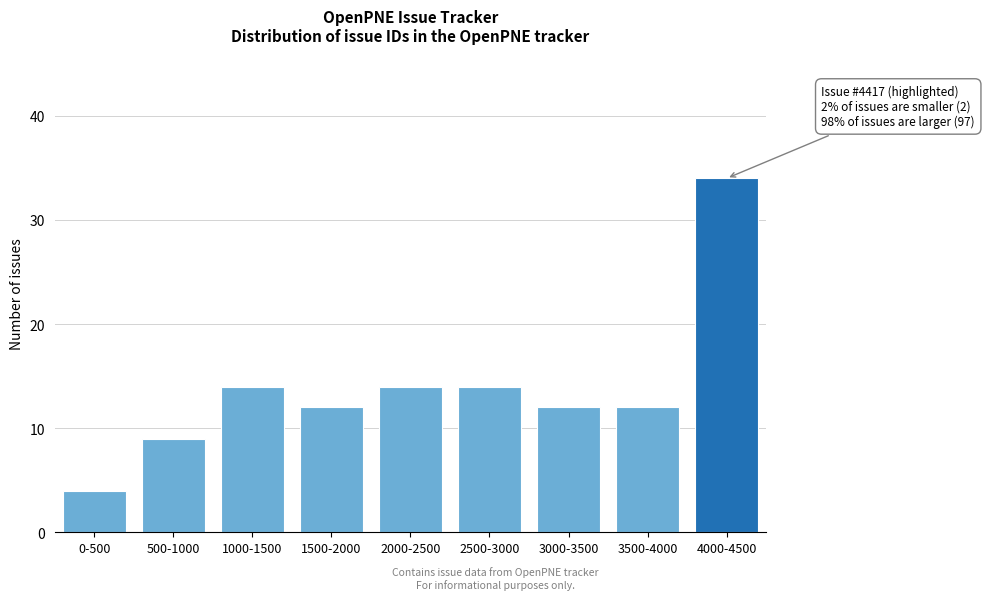

Reading left to right, what are all the values shown in this chart?

4	9	14	12	14	14	12	12	34